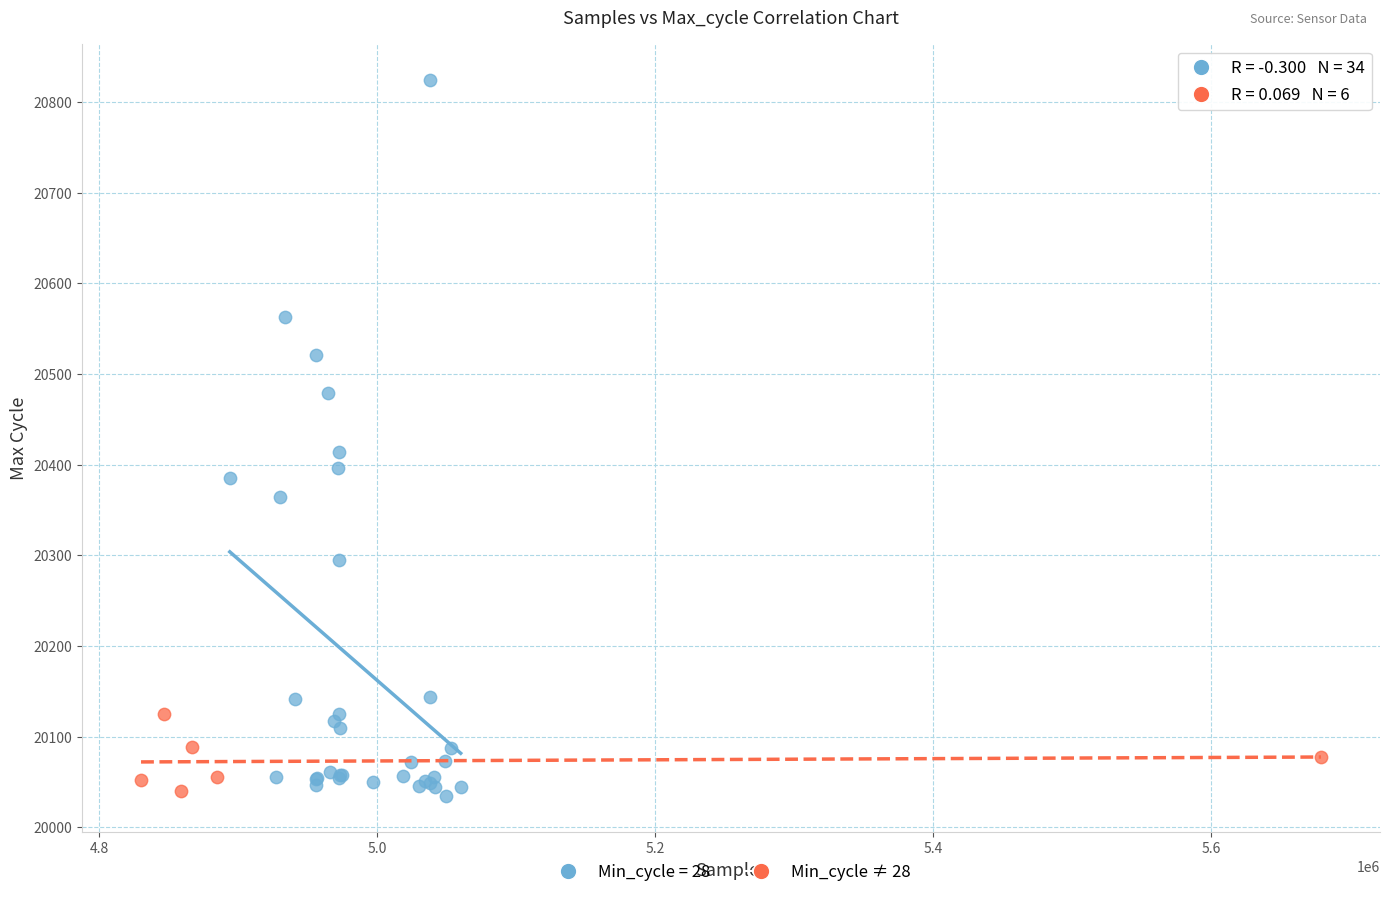

Which series has the widest spread of Y values?

Min_cycle = 28